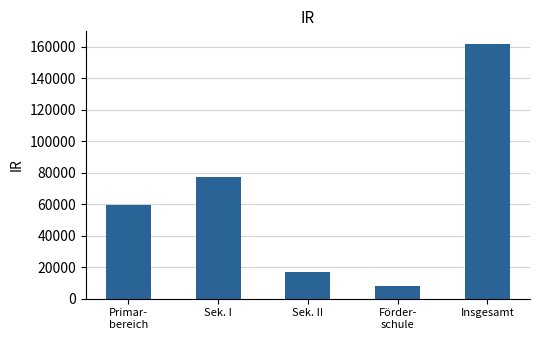

Which has a higher value, Sek. II or Primar-
bereich?

Primar-
bereich